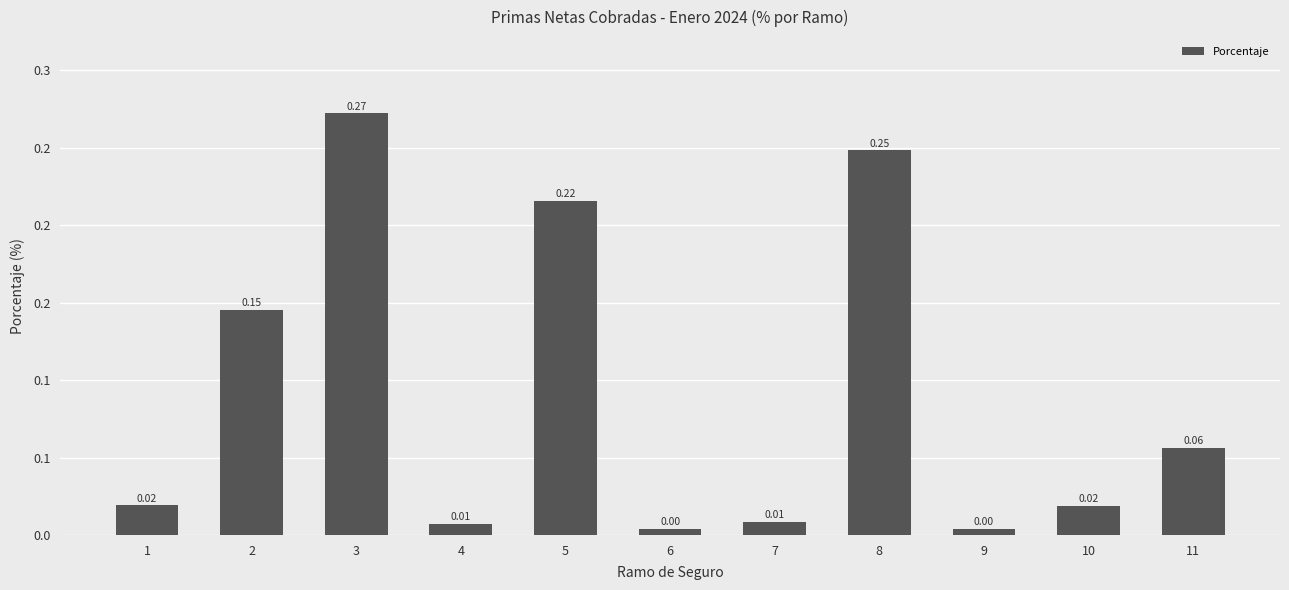

The chart shows a value of 0.0 at 10. True or false?

False